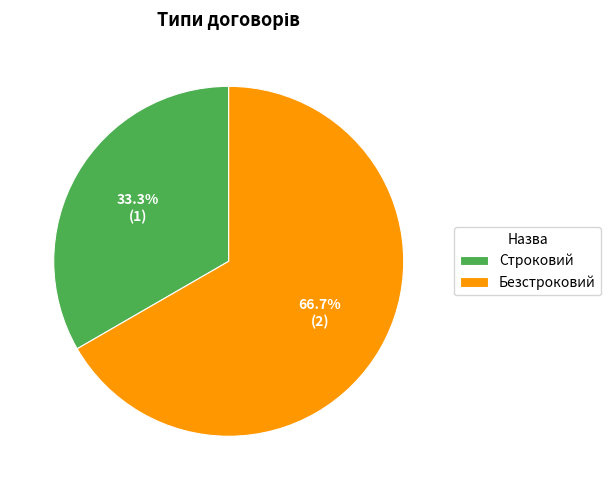

To the nearest percent, what is the average slice percentage?

50%